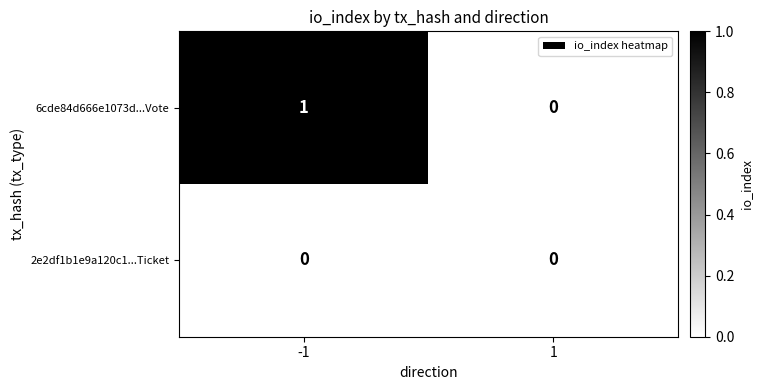

Reading left to right, extract all data points from this chart.

6cde84d666e1073d...Vote: 1	0
2e2df1b1e9a120c1...Ticket: 0	0